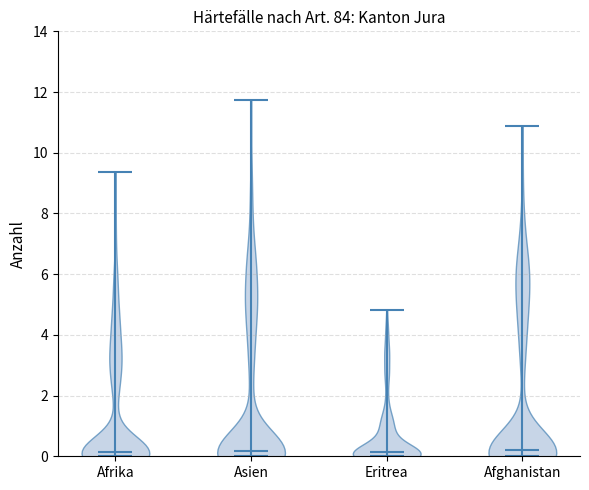

What is the lowest point the violin for Eritrea reaches on the y-axis? The values are not printed on the chart, so give them approximately, as read against the axis.

0.0